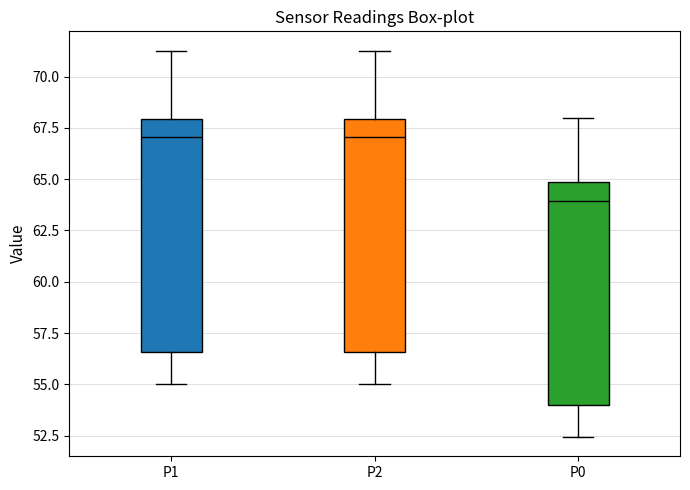

Reading left to right, read every box against the y-axis: the position of its median line, the range the box covers, and the ends of its whiskers. The values are not printed on the chart, so give them approximately, as read against the axis.

P1: median 67.0, box 56.5 to 68.0, whiskers 55.0 to 71.5
P2: median 67.0, box 56.5 to 68.0, whiskers 55.0 to 71.5
P0: median 64.0, box 54.0 to 65.0, whiskers 52.5 to 68.0